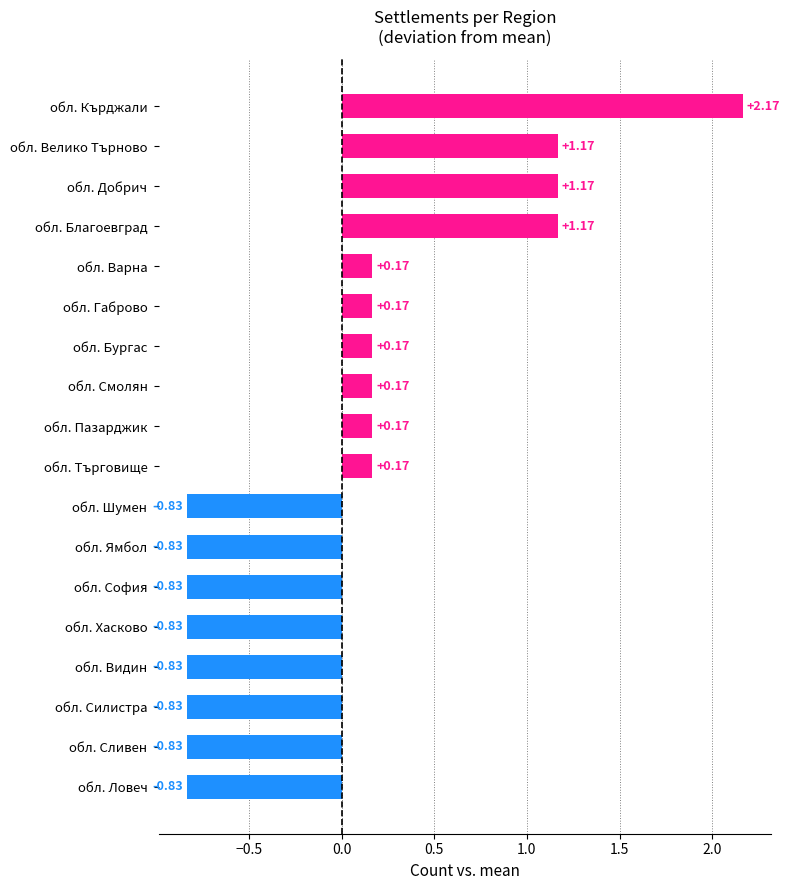

What is the label of the 5th bar from the top?

обл. Варна